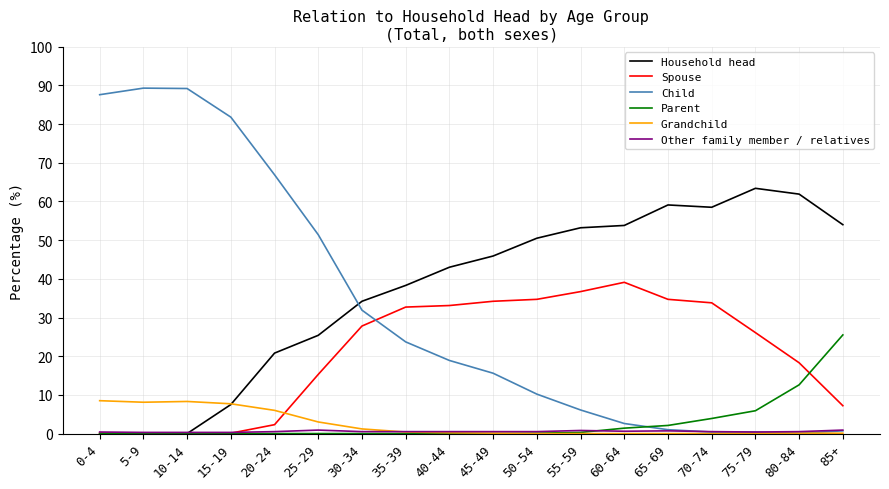

What position from the left is 75-79?

16